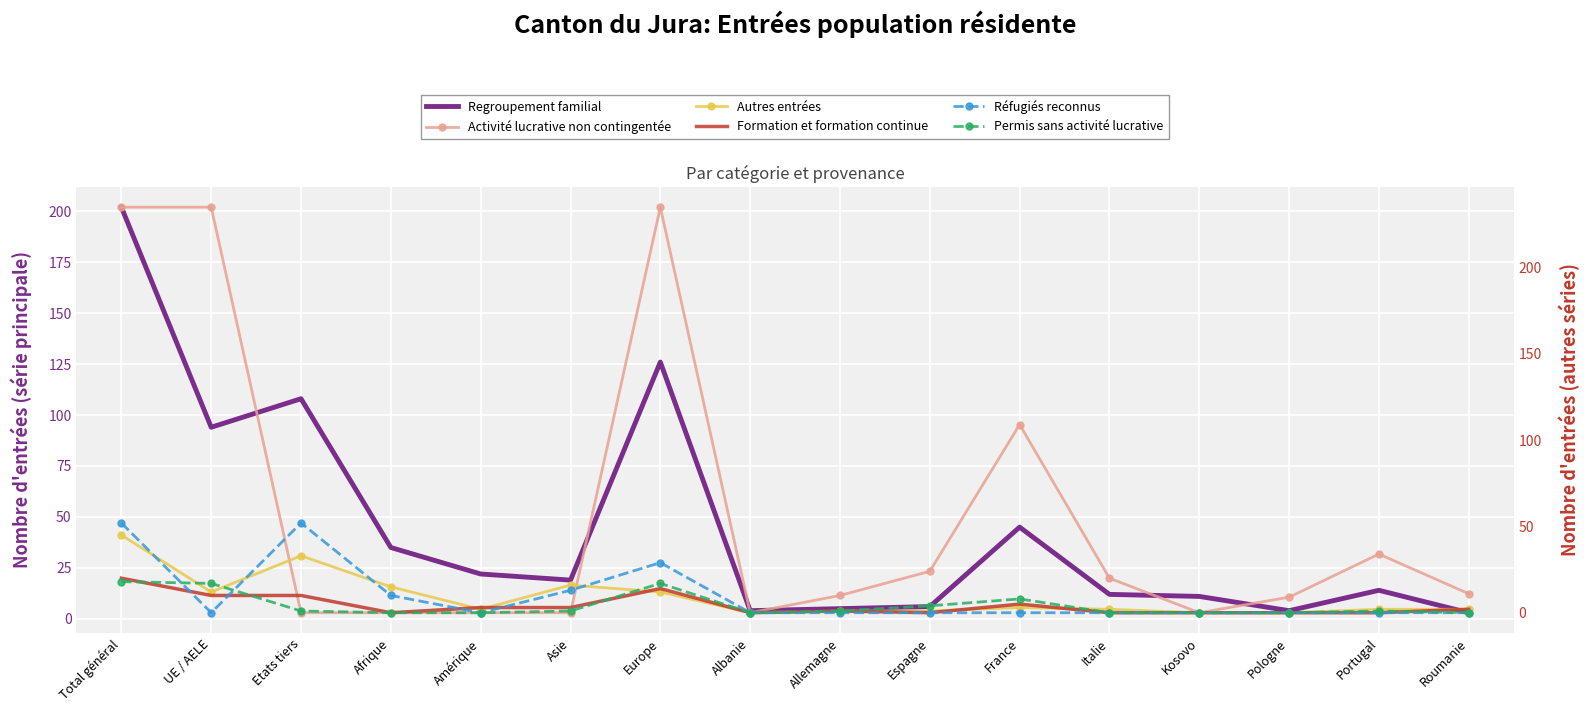

How many lines are shown in the chart?

6